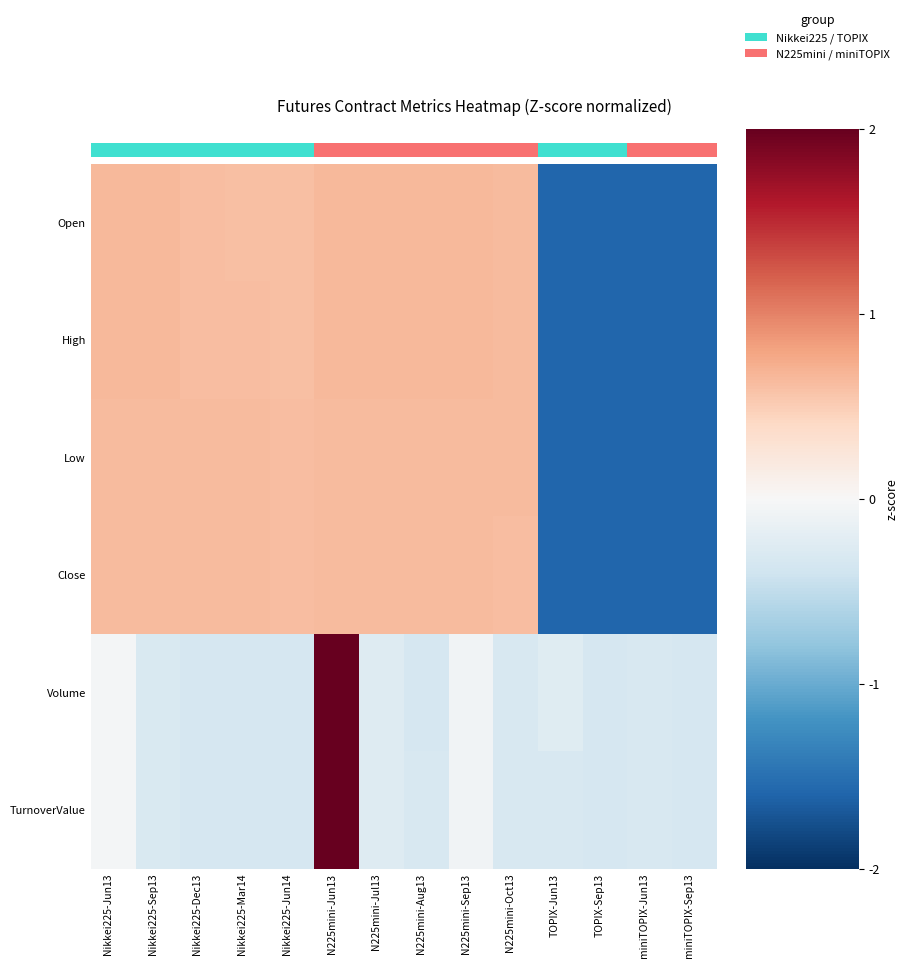

Count the number of categories in the chart.

14